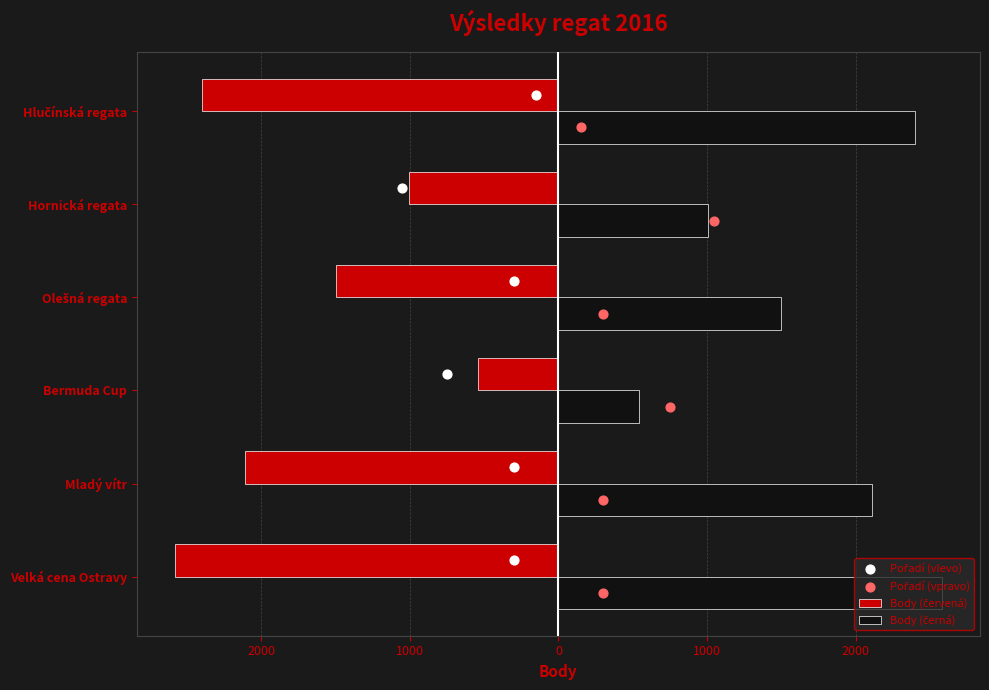

Which series has the largest total across all categories?

Body (černá)